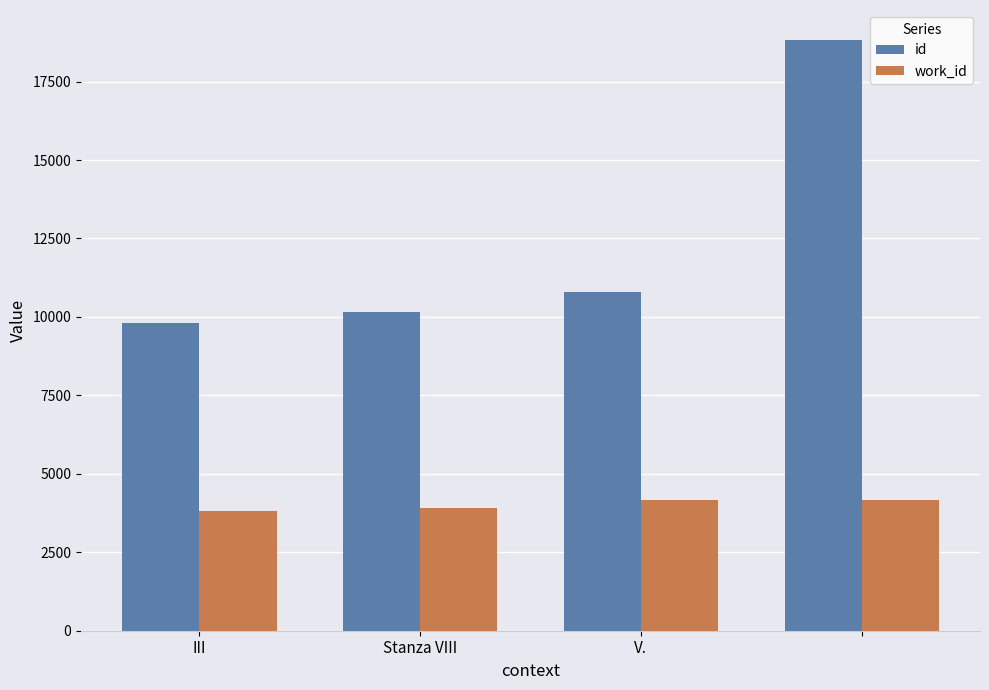

List the series in order of their overall mean, lowest first.

work_id, id